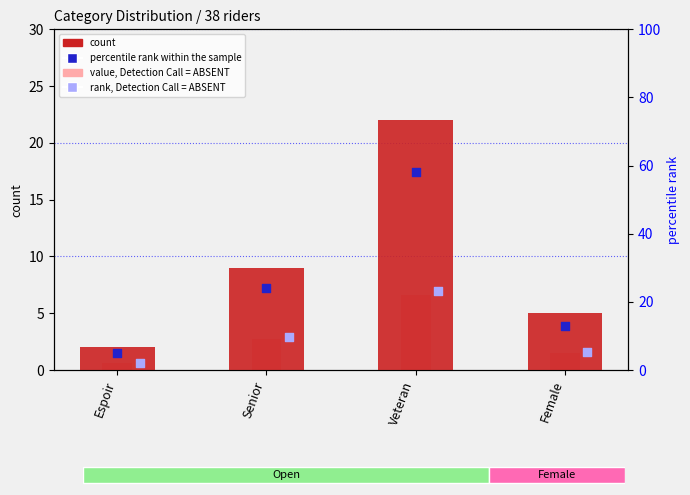

Which series reaches the maximum Y coordinate?

percentile rank within the sample